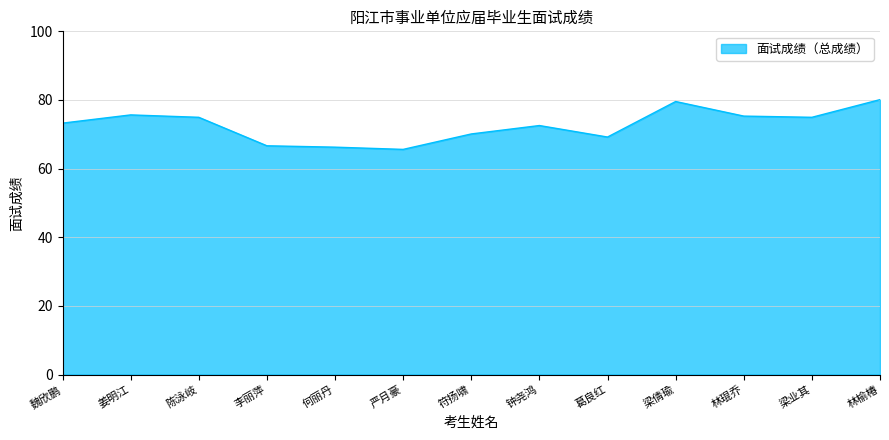

Is it true that the value at 何丽丹 is 66.2?

True